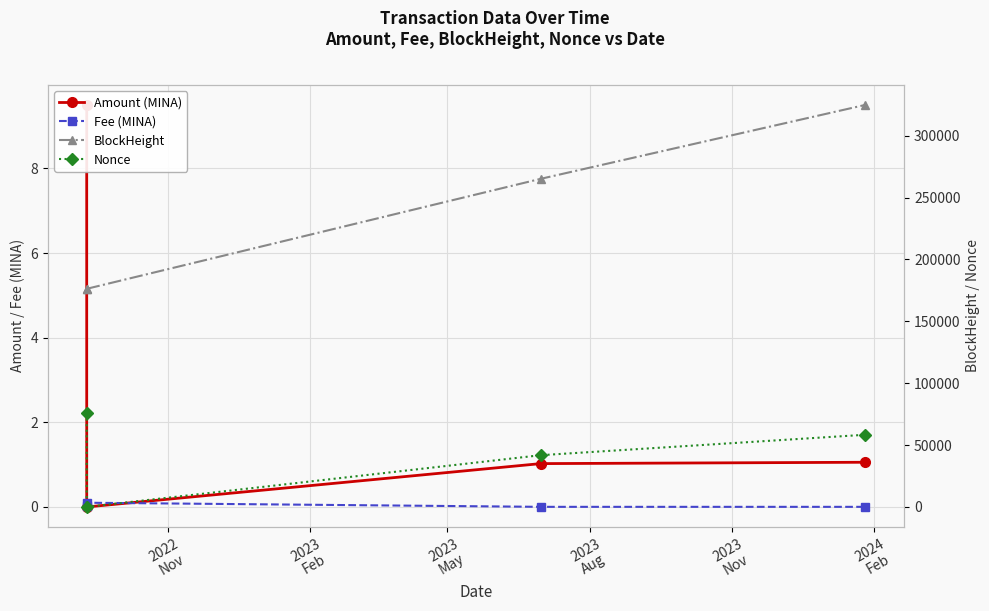

True or false: Fee (MINA) has more than 1 interior local peaks.

False